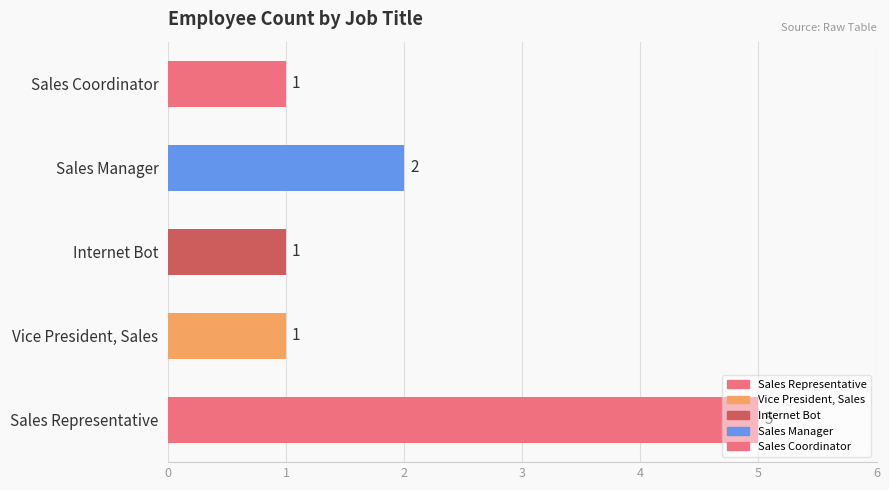

How many series are shown in this chart?

1